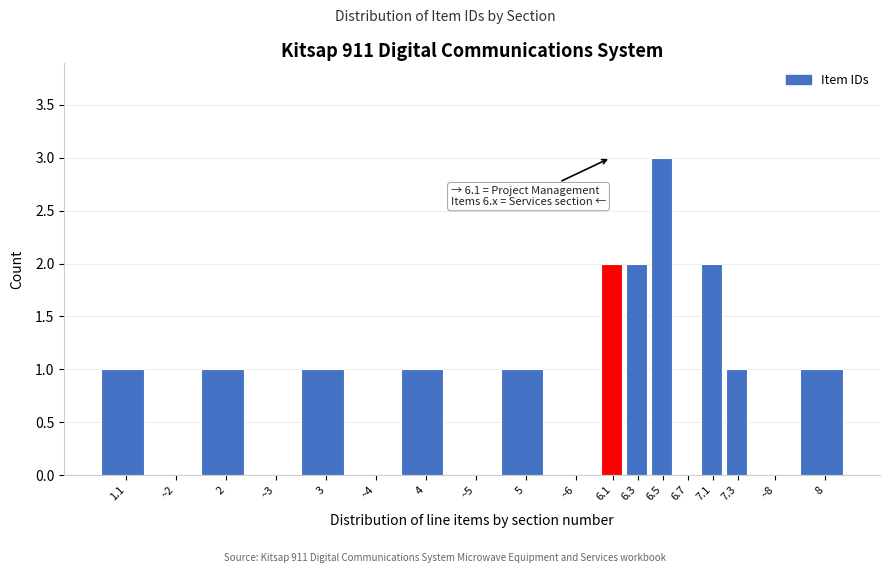

Reading right to left, transcribe all the data shown in this chart.

8=1	~8=0	7.3=1	7.1=2	6.7=0	6.5=3	6.3=2	6.1=2	~6=0	5=1	~5=0	4=1	~4=0	3=1	~3=0	2=1	~2=0	1.1=1